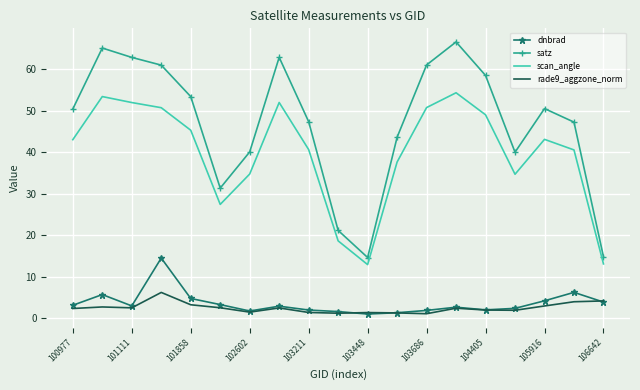

True or false: scan_angle and rade9_aggzone_norm intersect in this chart.

False